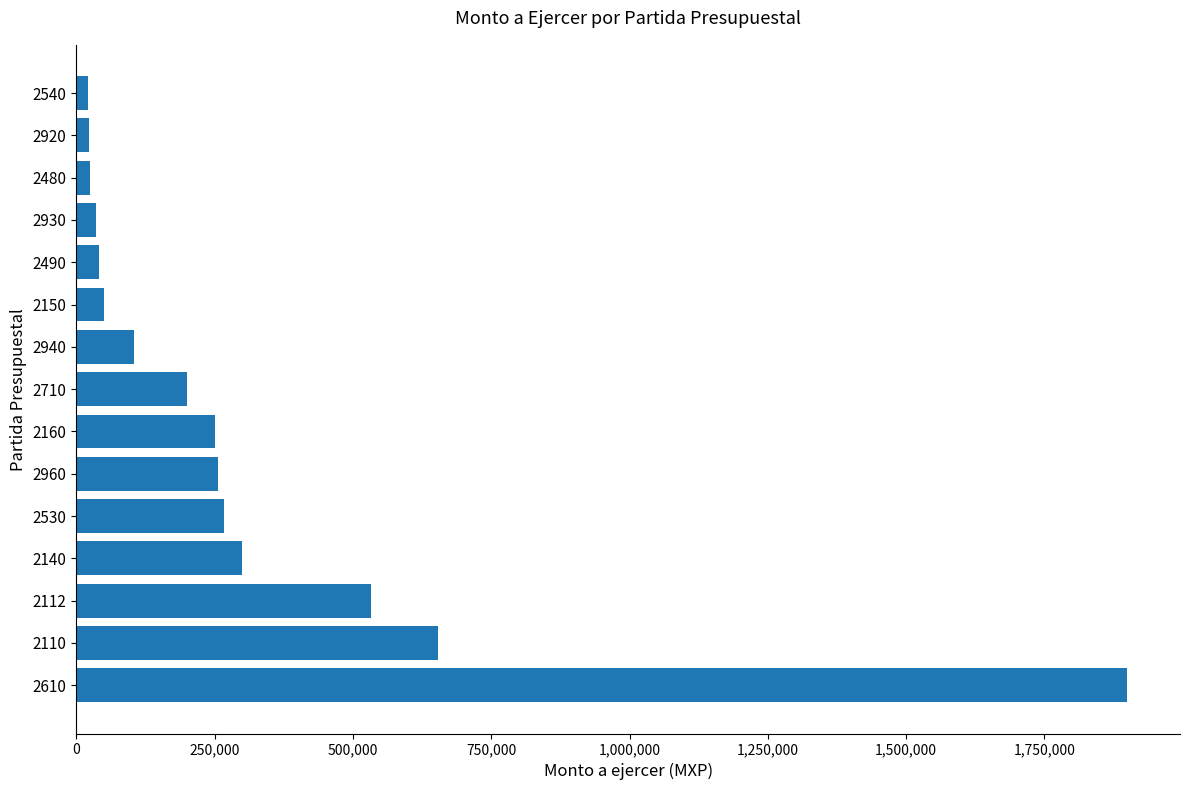

Is it true that the value at 2150 is 50000.0?

True